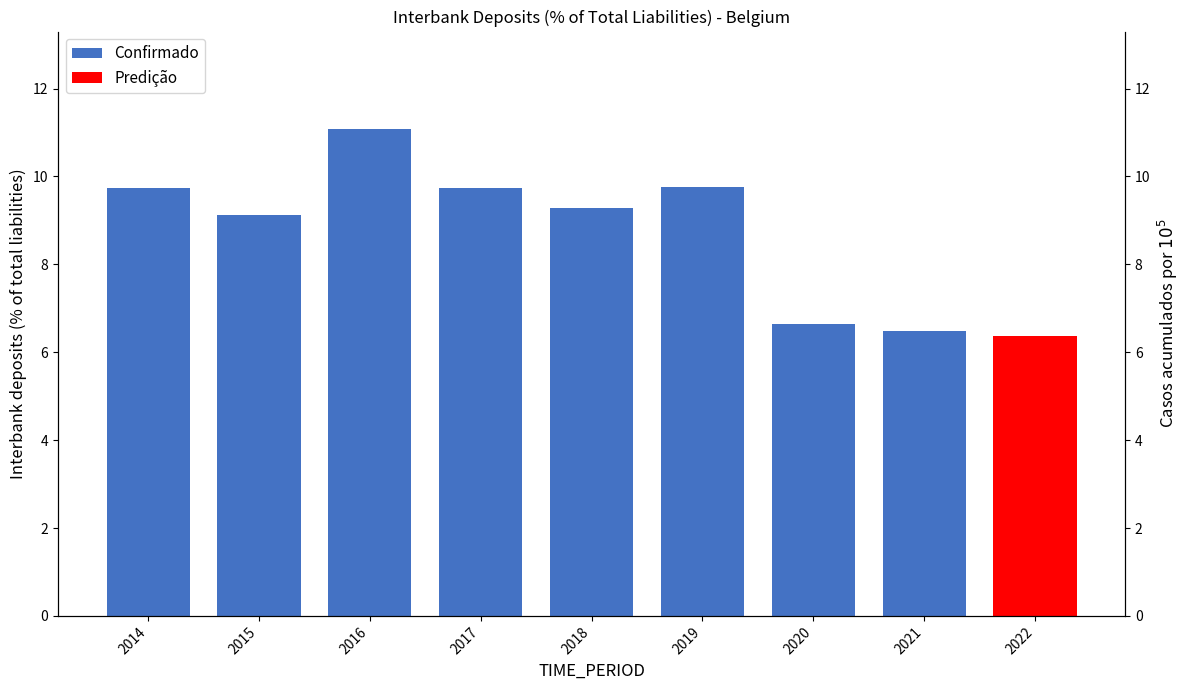

At which label is the value closest to 8?

2015